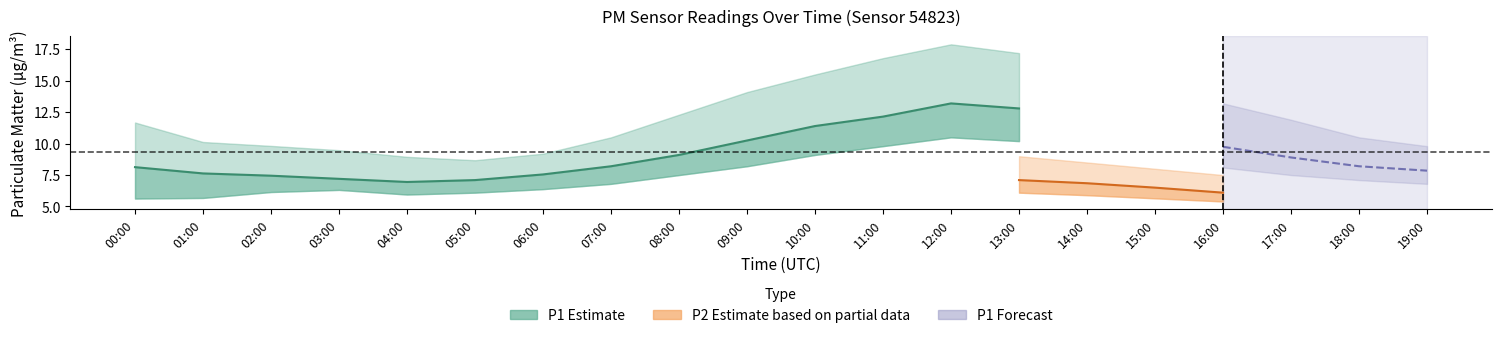

Does the chart display data point markers on the line(s)?

No